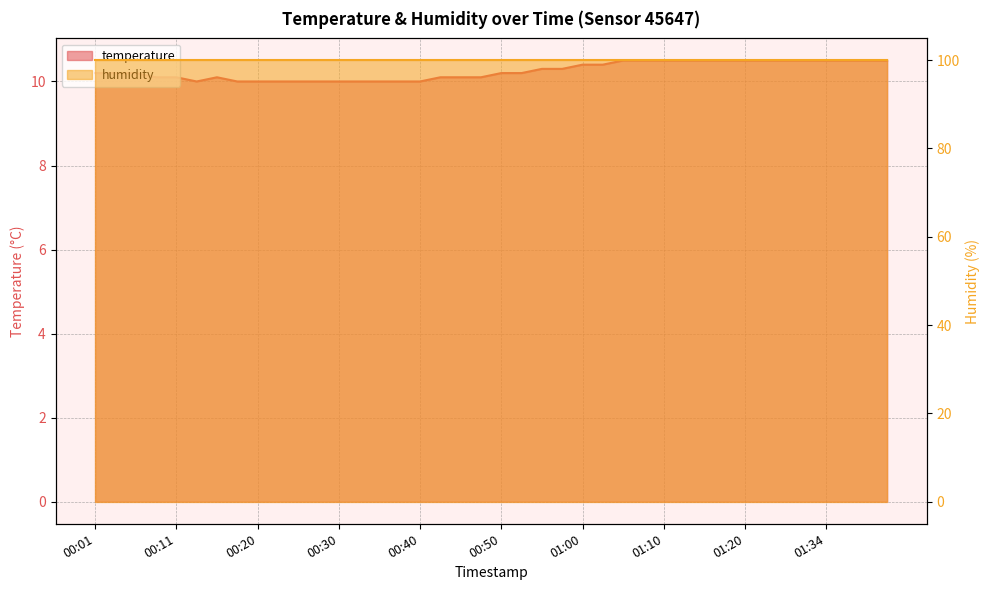

What is the difference between the second highest and minimum values?

0.5